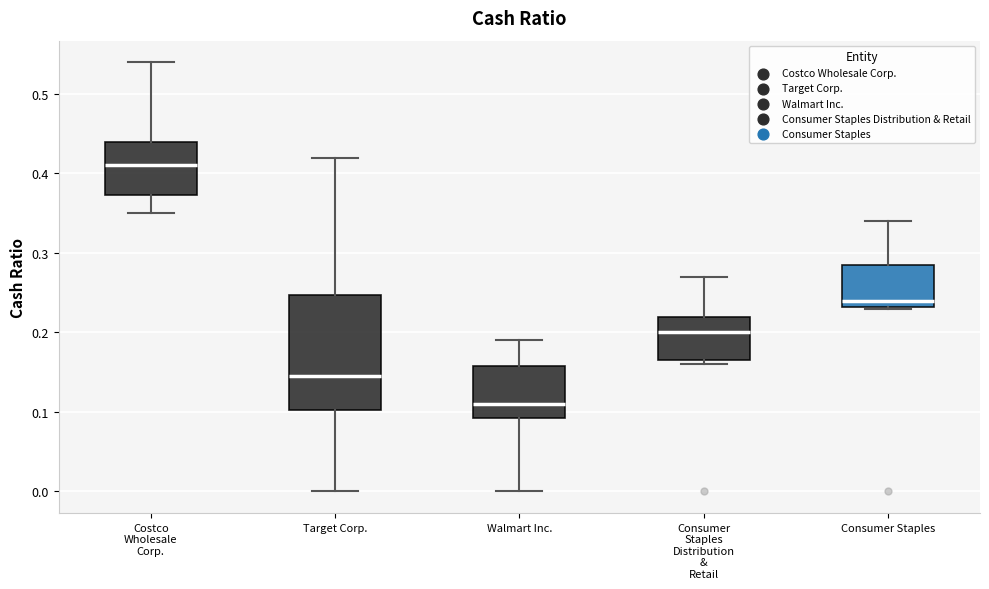

Reading left to right, transcribe this box plot: for each box, give where its median line is, the range the box spans, and where its two whiskers end, as read against the y-axis. The values are not printed on the chart, so give them approximately, as read against the axis.

Costco Wholesale Corp.: median 0.41, box 0.37 to 0.44, whiskers 0.35 to 0.54
Target Corp.: median 0.15, box 0.10 to 0.25, whiskers 0.00 to 0.42
Walmart Inc.: median 0.11, box 0.09 to 0.16, whiskers 0.00 to 0.19
Consumer Staples Distribution & Retail: median 0.20, box 0.17 to 0.22, whiskers 0.16 to 0.27
Consumer Staples: median 0.24, box 0.23 to 0.29, whiskers 0.23 to 0.34